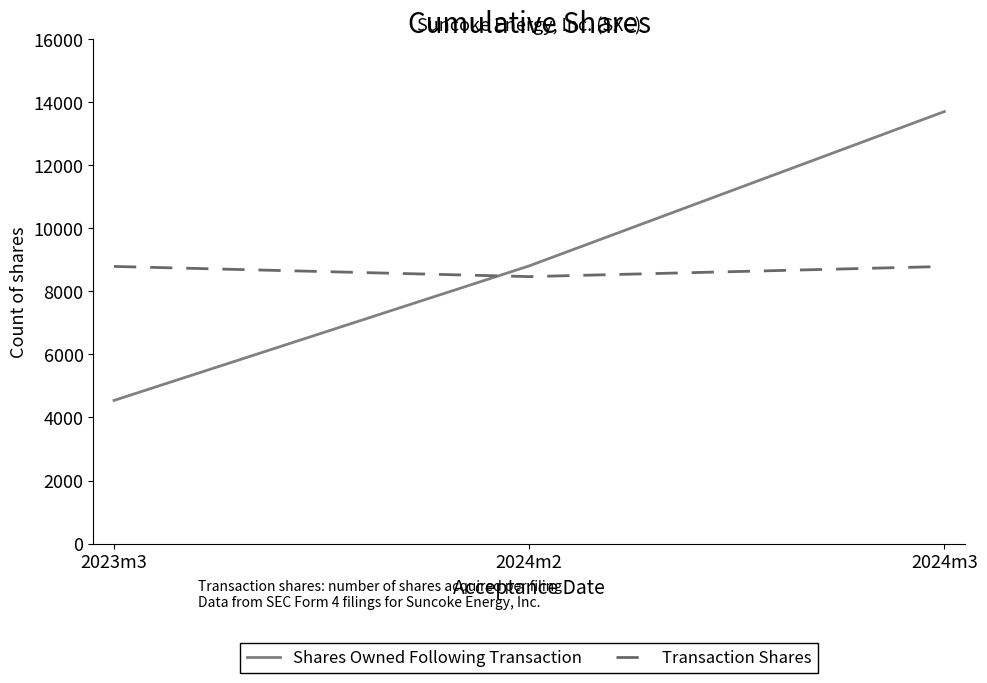

At 2023m3, list the series in order from largest to smallest.

Transaction Shares, Shares Owned Following Transaction